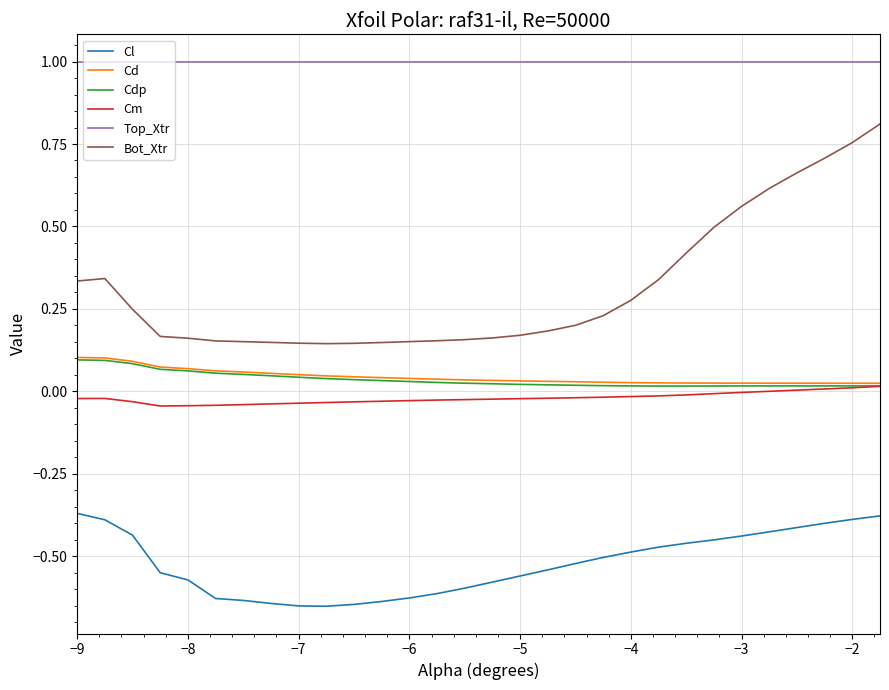

How many categories are shown in the chart?

30